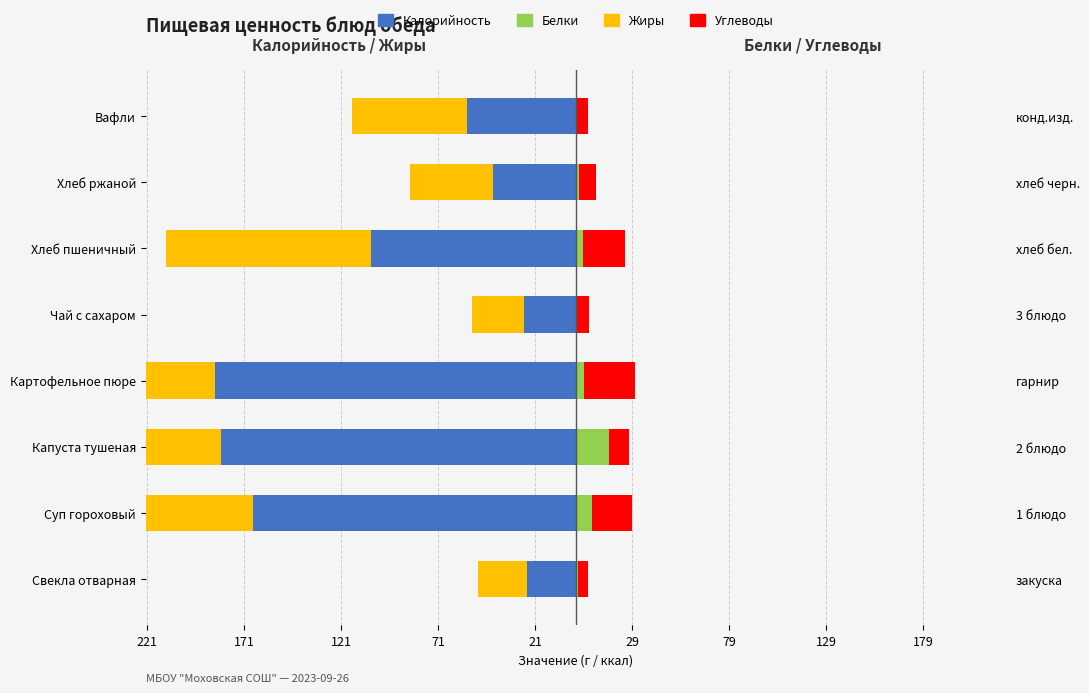

True or false: Жиры has a value of -25.3 at Свекла отварная.

True